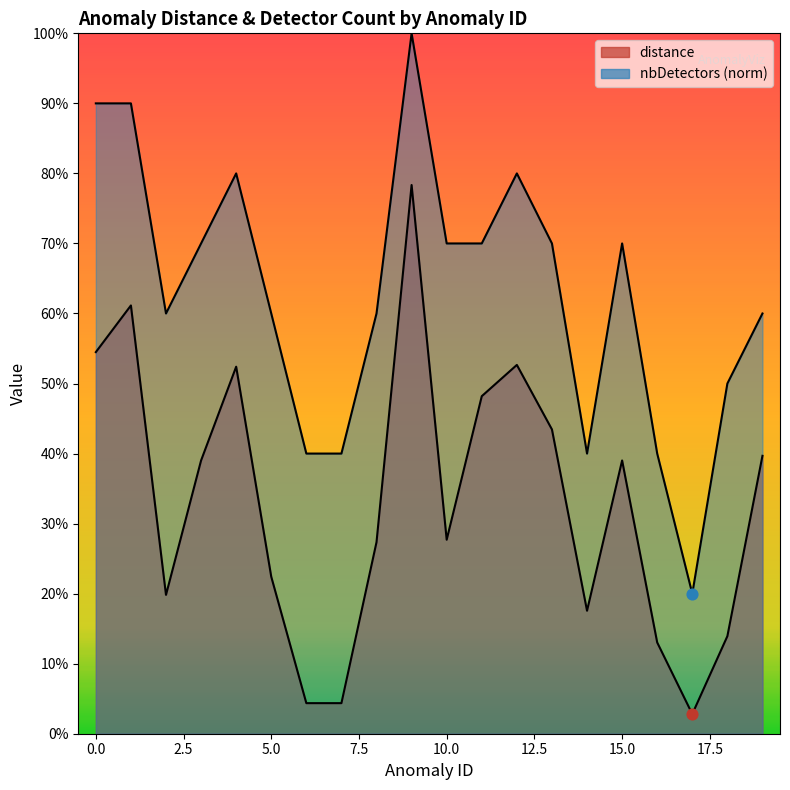

Which series has the widest spread of Y values?

nbDetectors